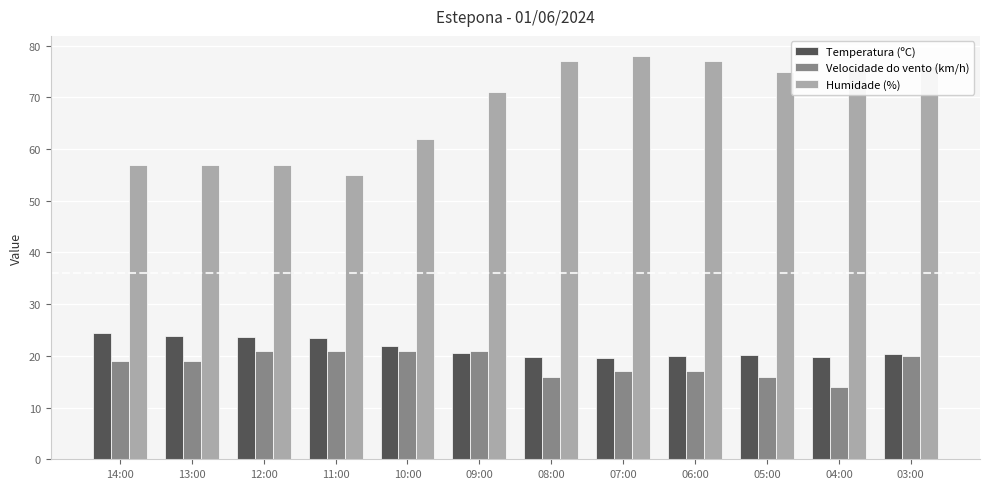

Rank the series at 14:00 from highest to lowest value.

Humidade (%), Temperatura (ºC), Velocidade do vento (km/h)